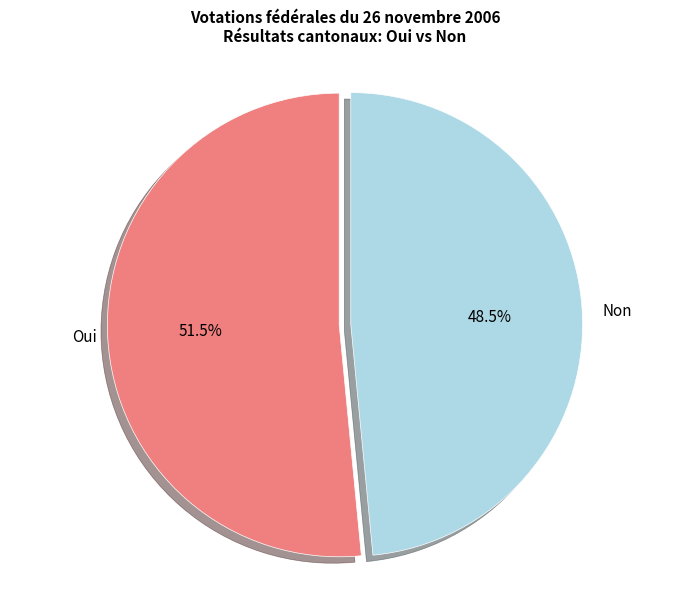

Count the number of slices in the pie.

2